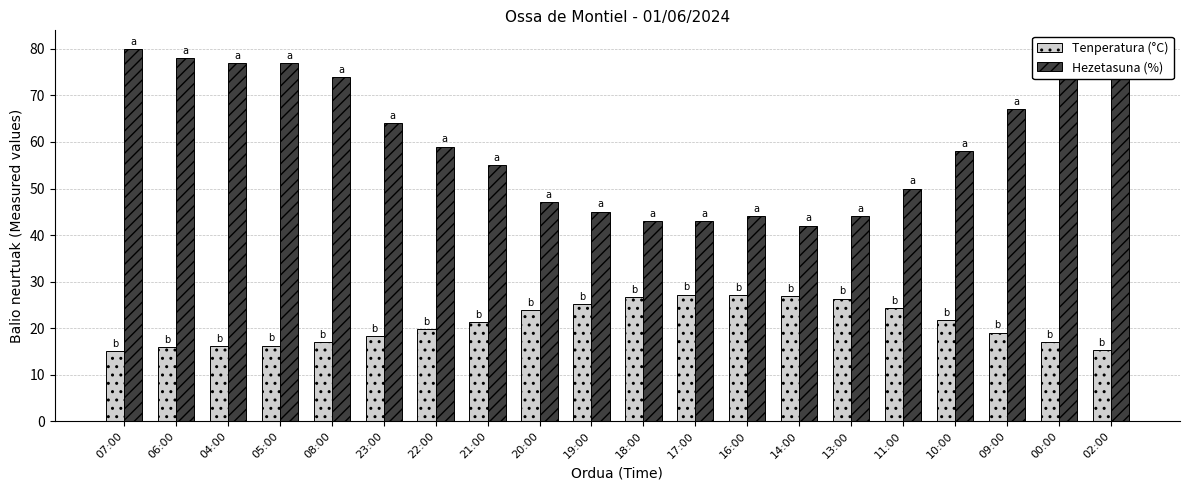

What is the sum of all Tenperatura (°C) values?

419.6